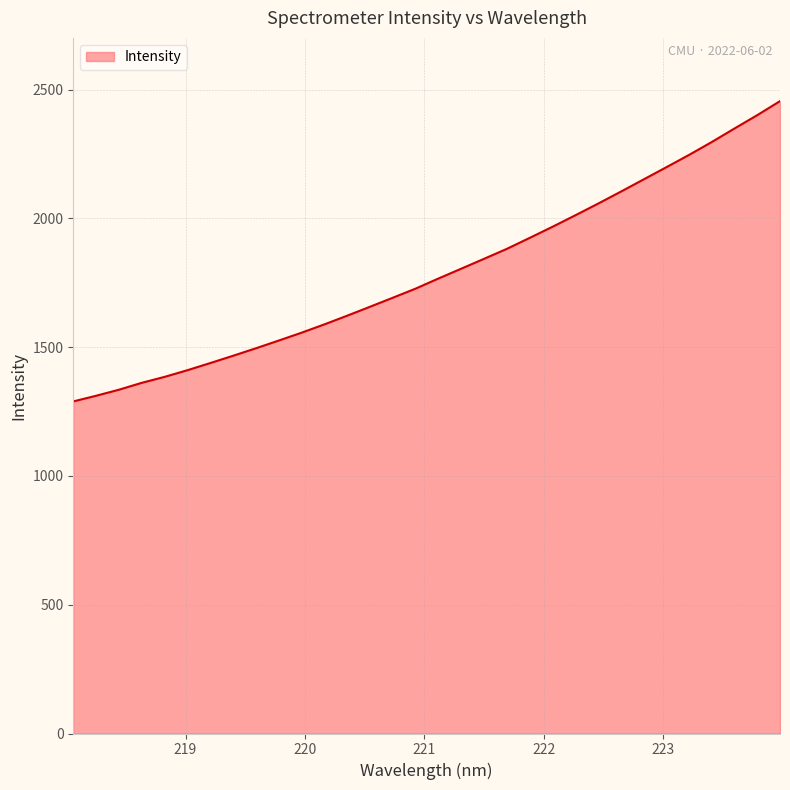

What is the minimum value shown in the chart?

1289.5